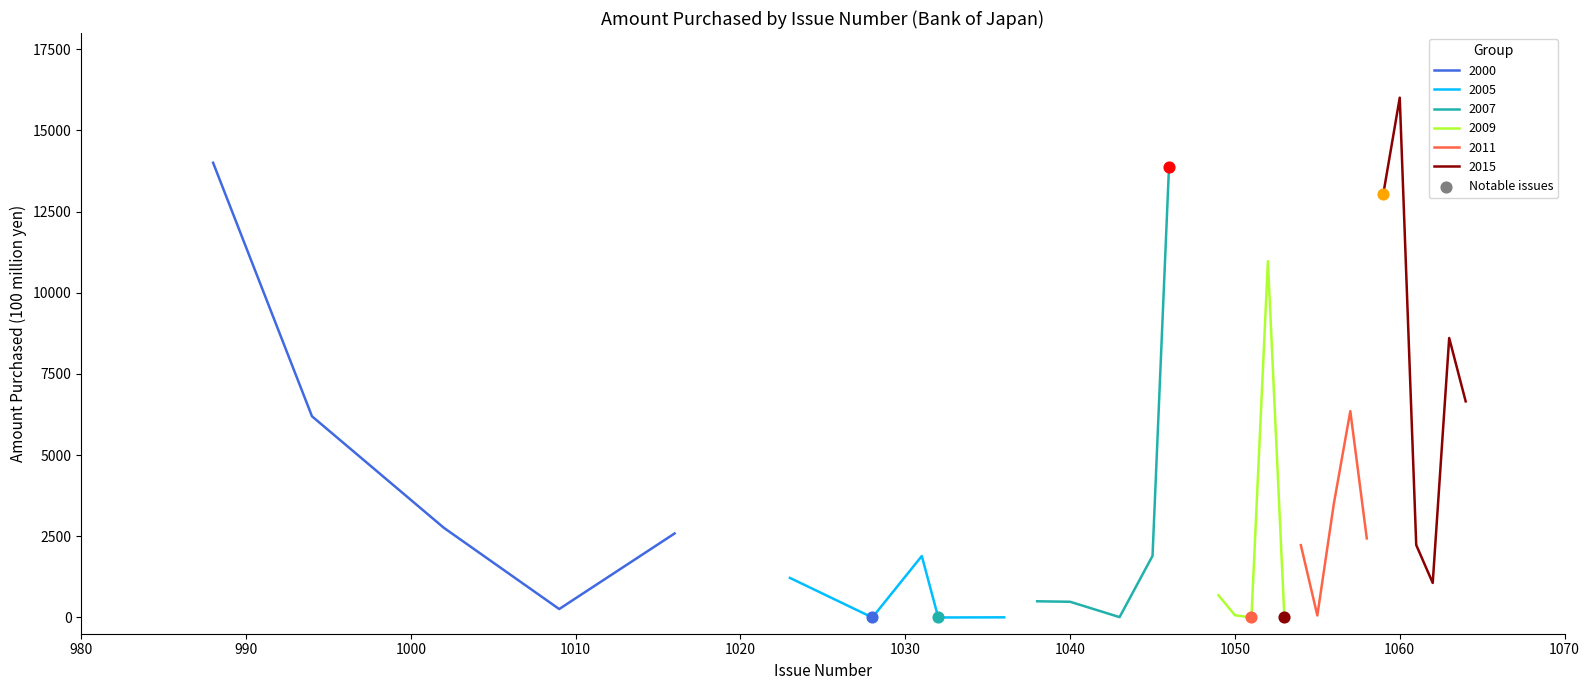

What is the change in value from 1009 to 1049?

+425